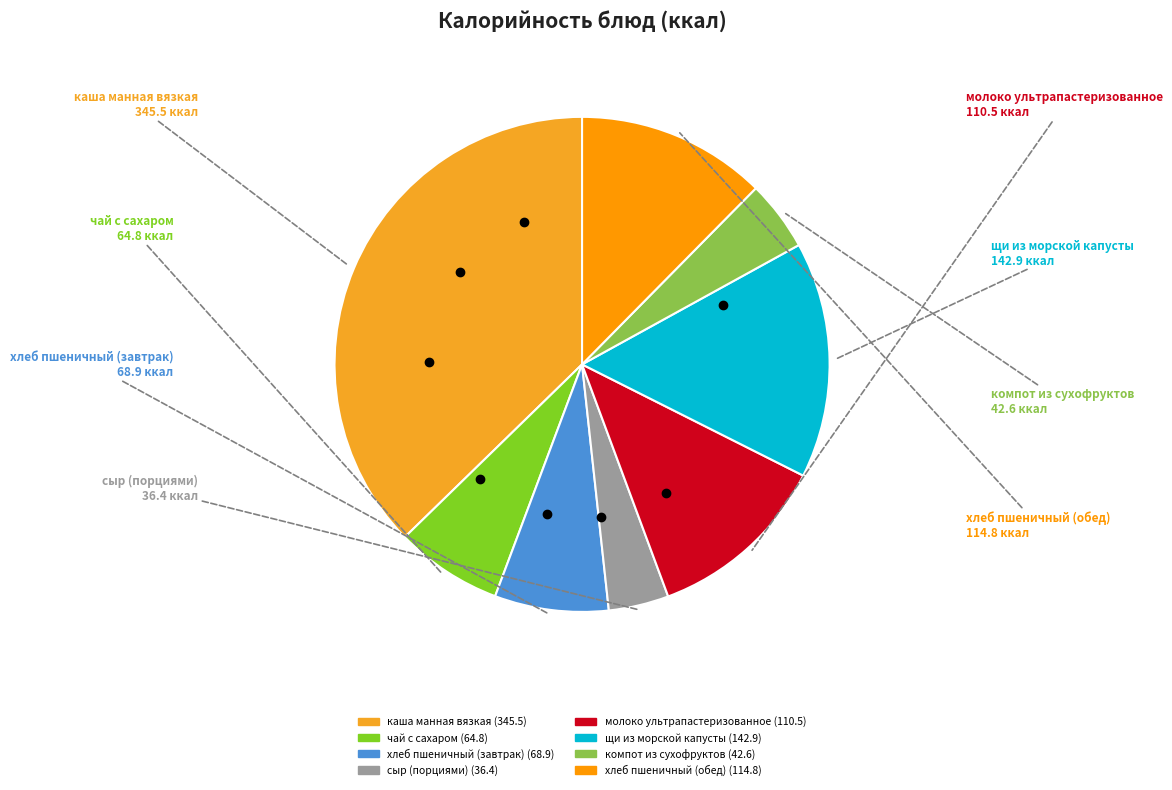

Which has a higher value, хлеб пшеничный (обед) or компот из сухофруктов?

хлеб пшеничный (обед)